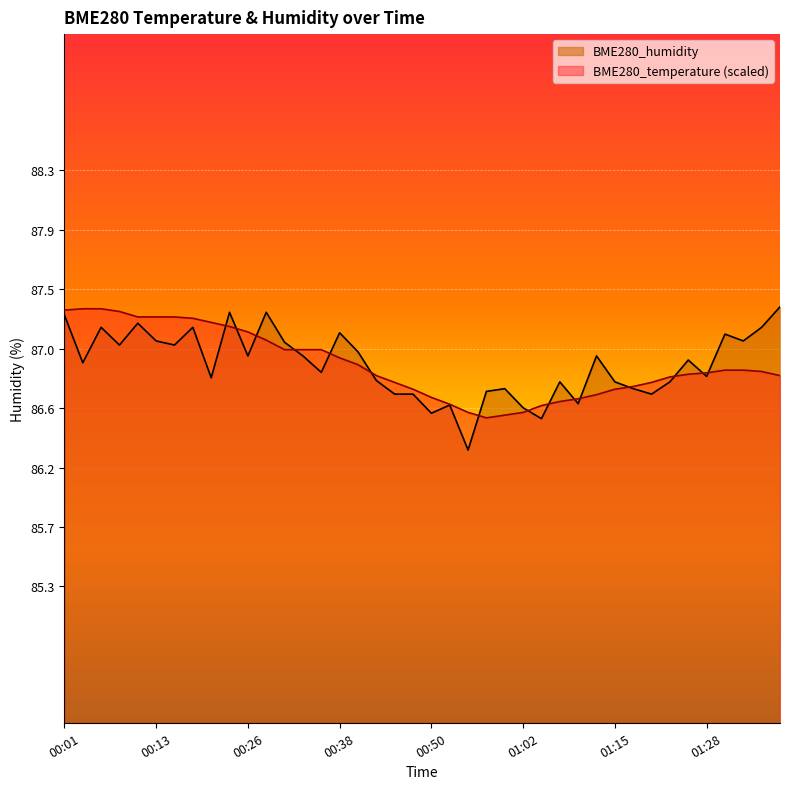

Between which two adjacent categories do BME280_temperature and BME280_humidity first intersect?

00:21 and 00:23